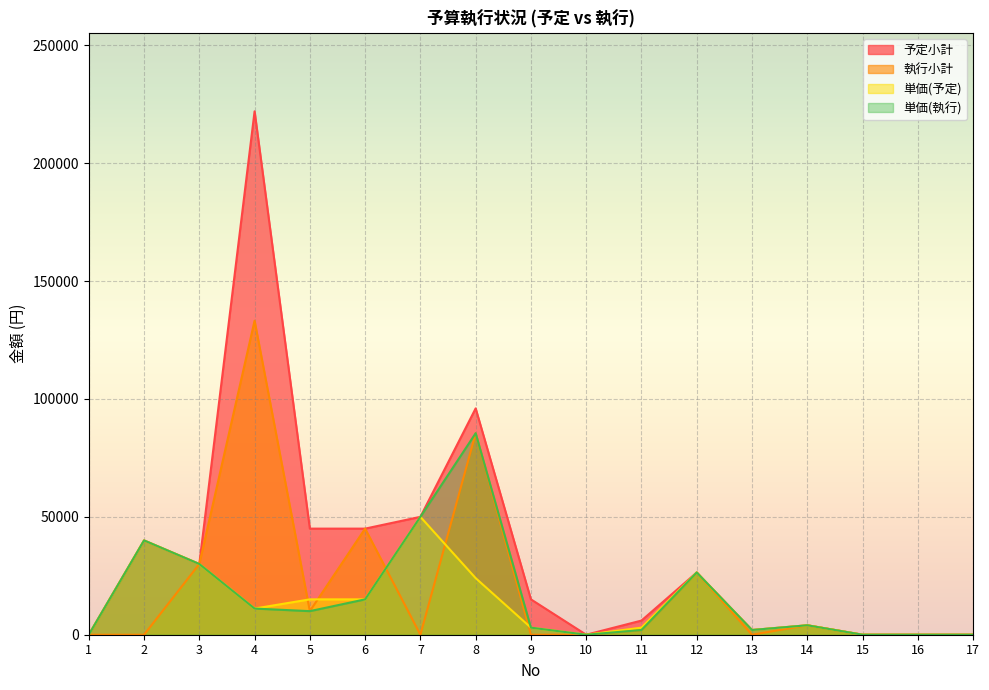

Is it true that 執行小計 equals 45000 at 6?

True